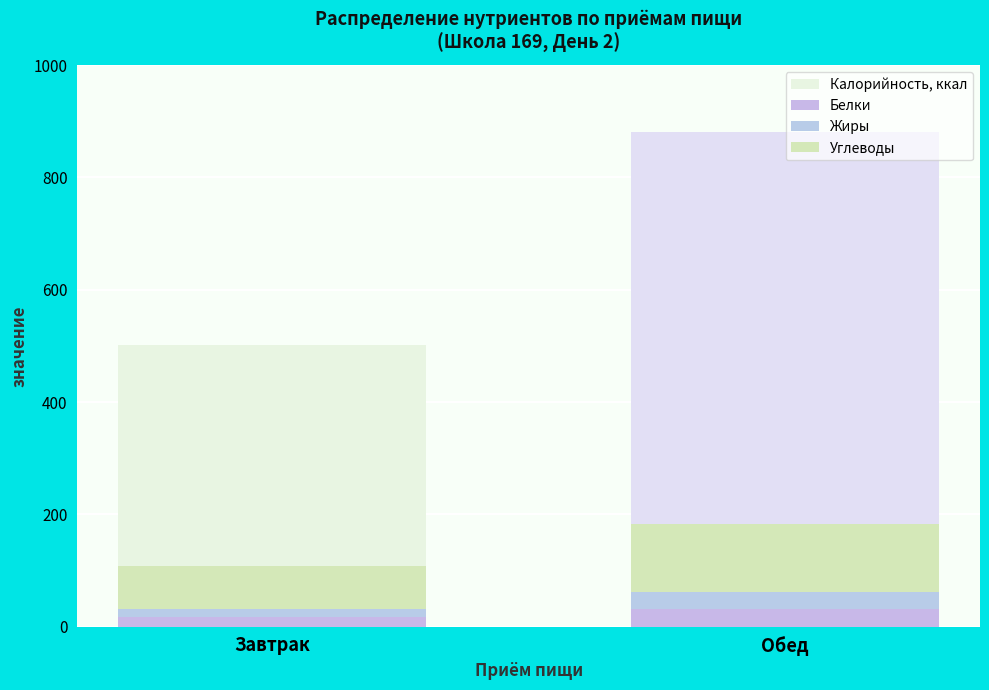

Which label corresponds to the smallest value in the chart?

Завтрак